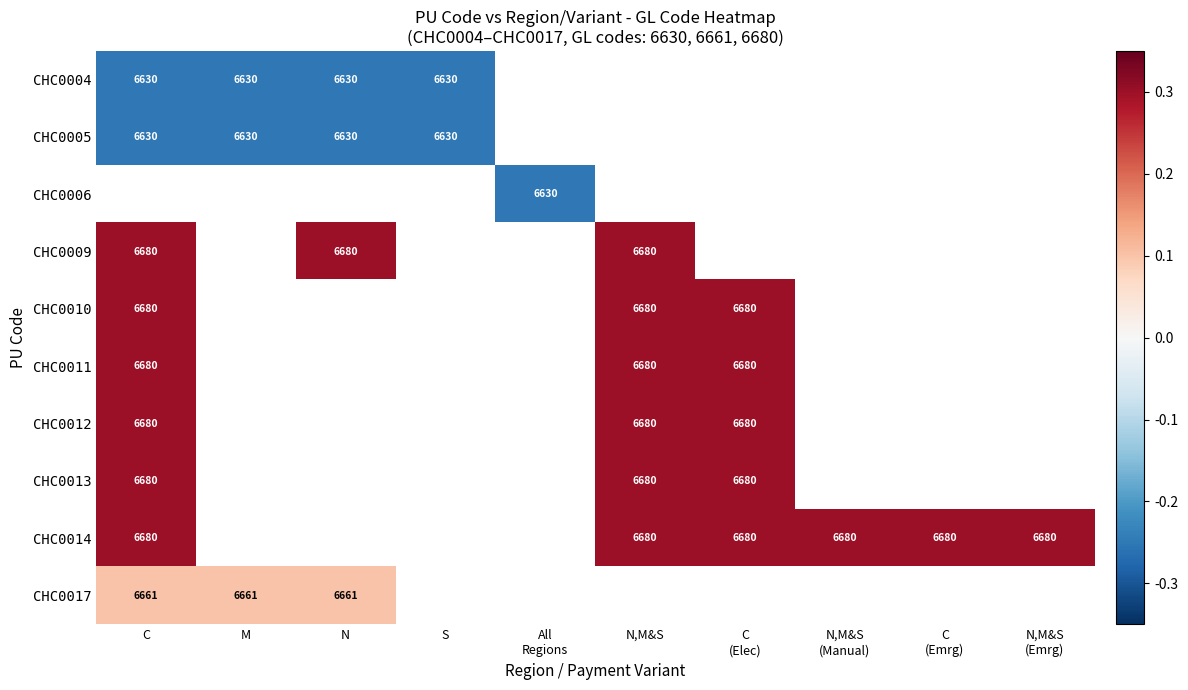

What is the smallest value displayed?

-0.2